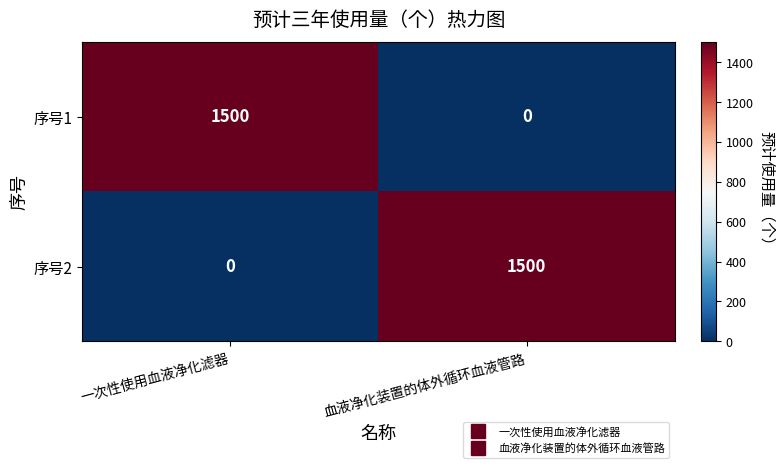

What is the sum of all 序号1 values?

1500